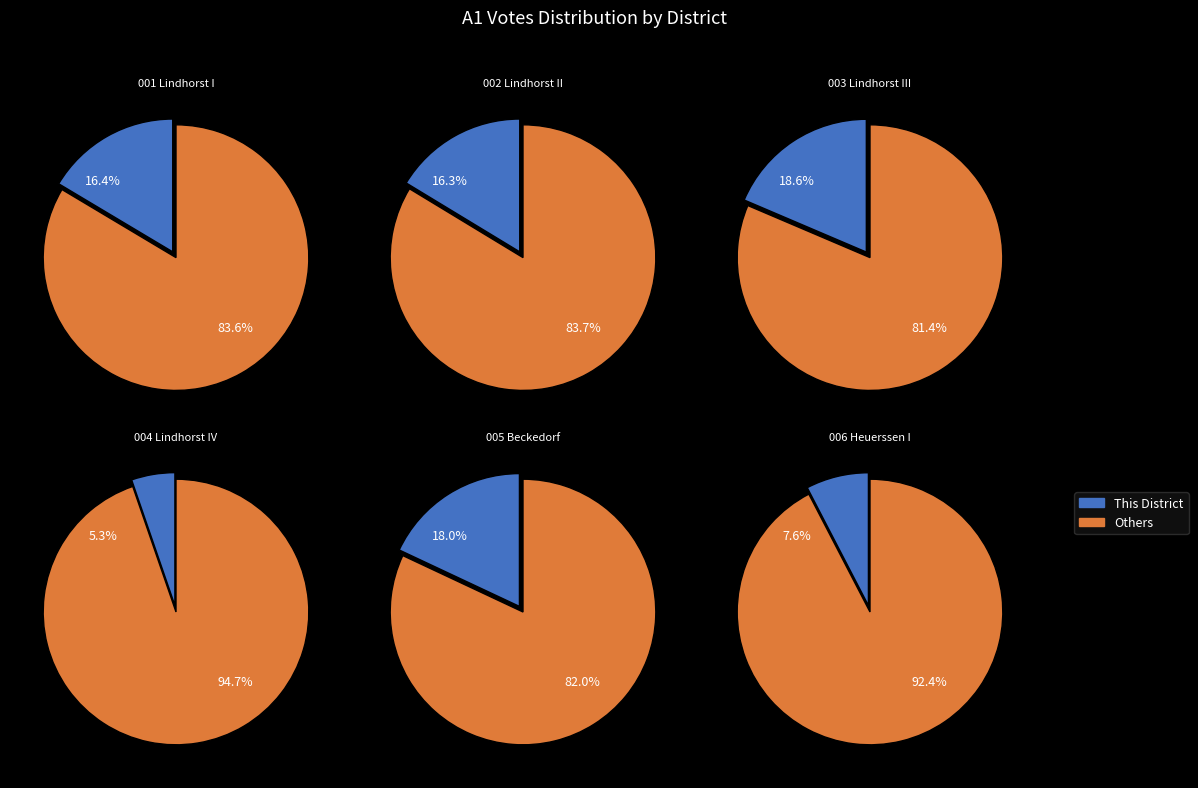

How much of the chart is everything except 003?

81.4%